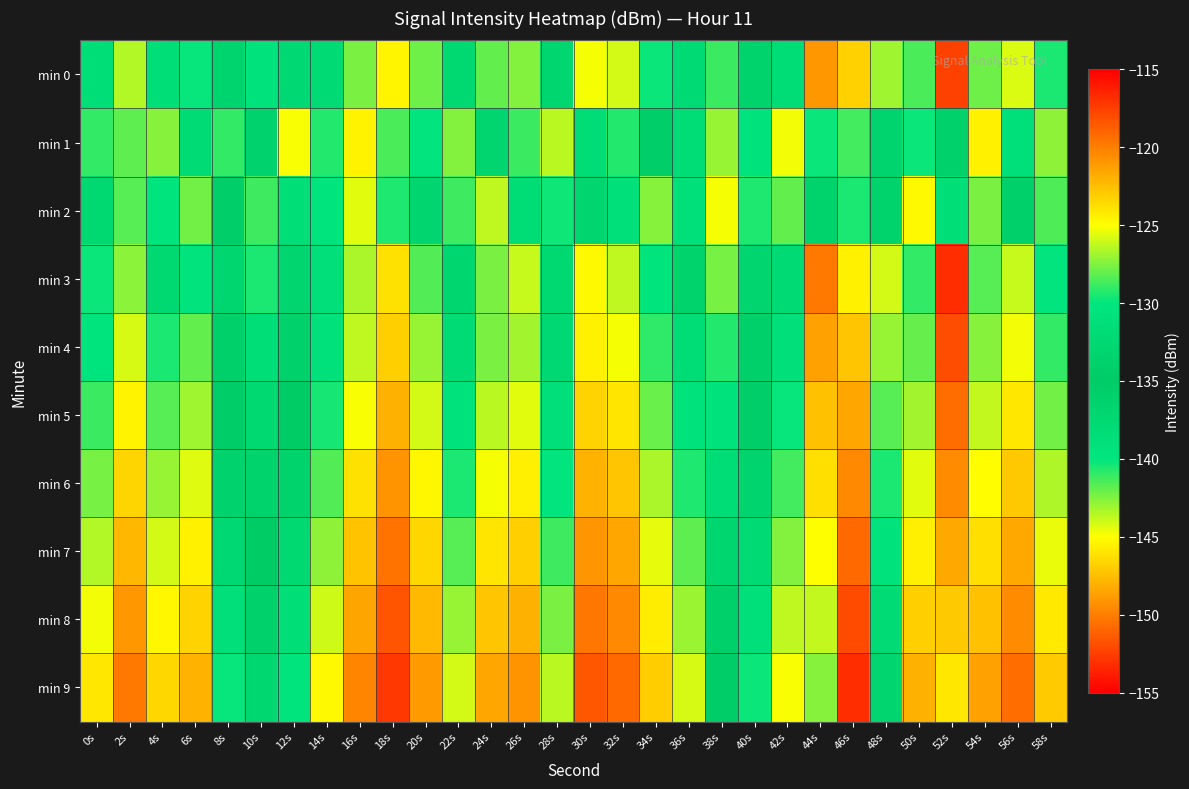

Rank the series at 36s from lowest to highest value.

min 1, min 3, min 0, min 4, min 2, min 5, min 6, min 7, min 8, min 9